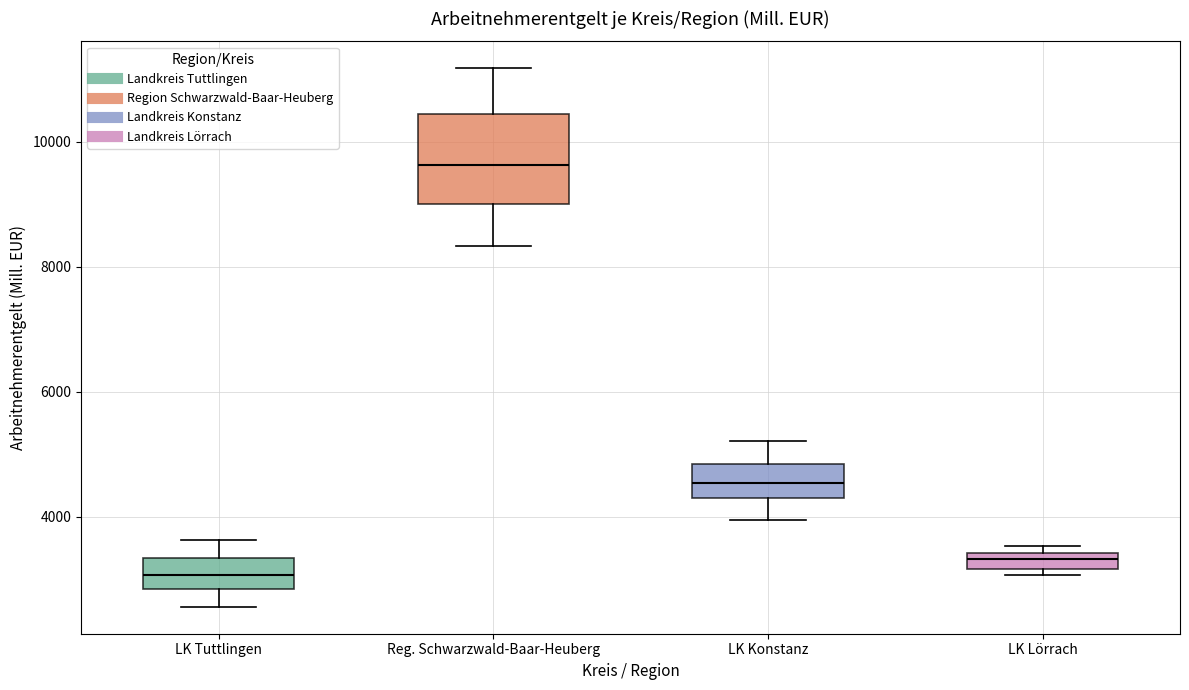

Which box has the highest median line?

Reg. Schwarzwald-Baar-Heuberg